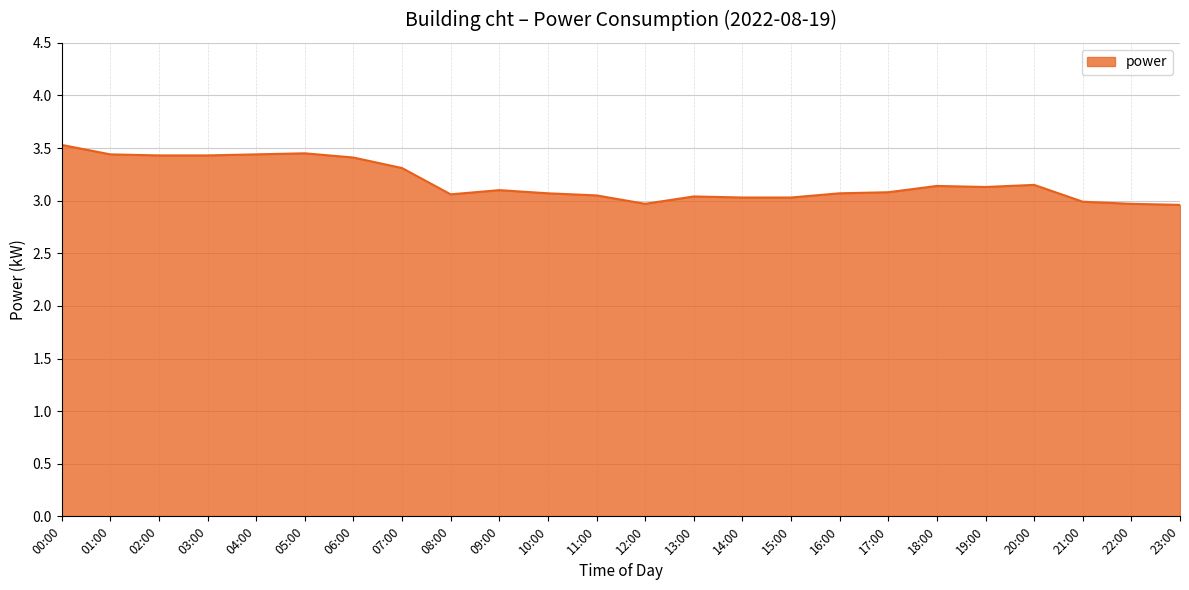

What is the change in value from 19:00 to 22:00?

-0.2